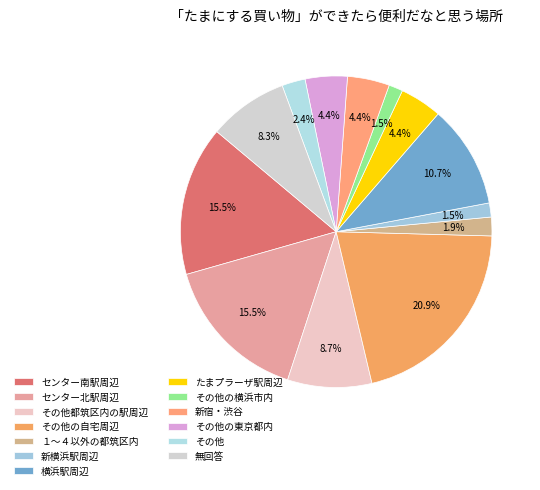

To the nearest percent, what is the average slice percentage?

8%